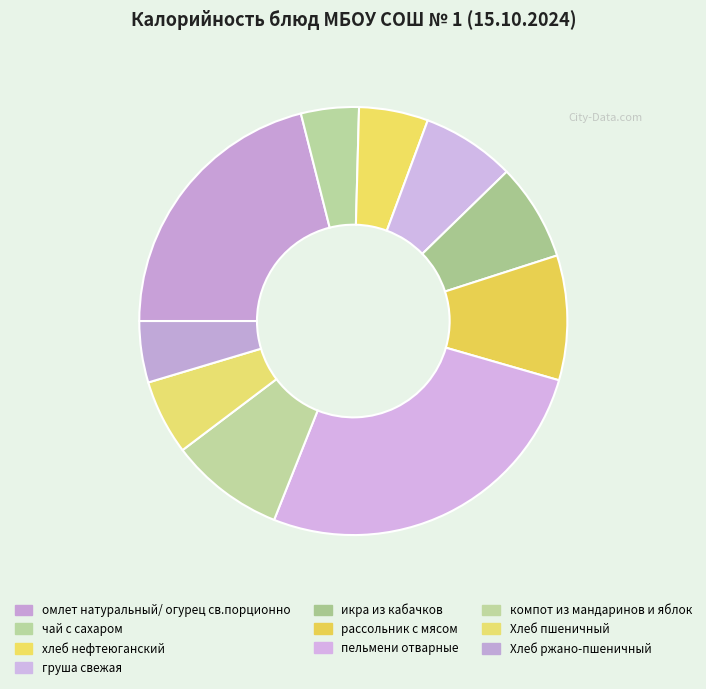

Count the number of slices in the pie.

10